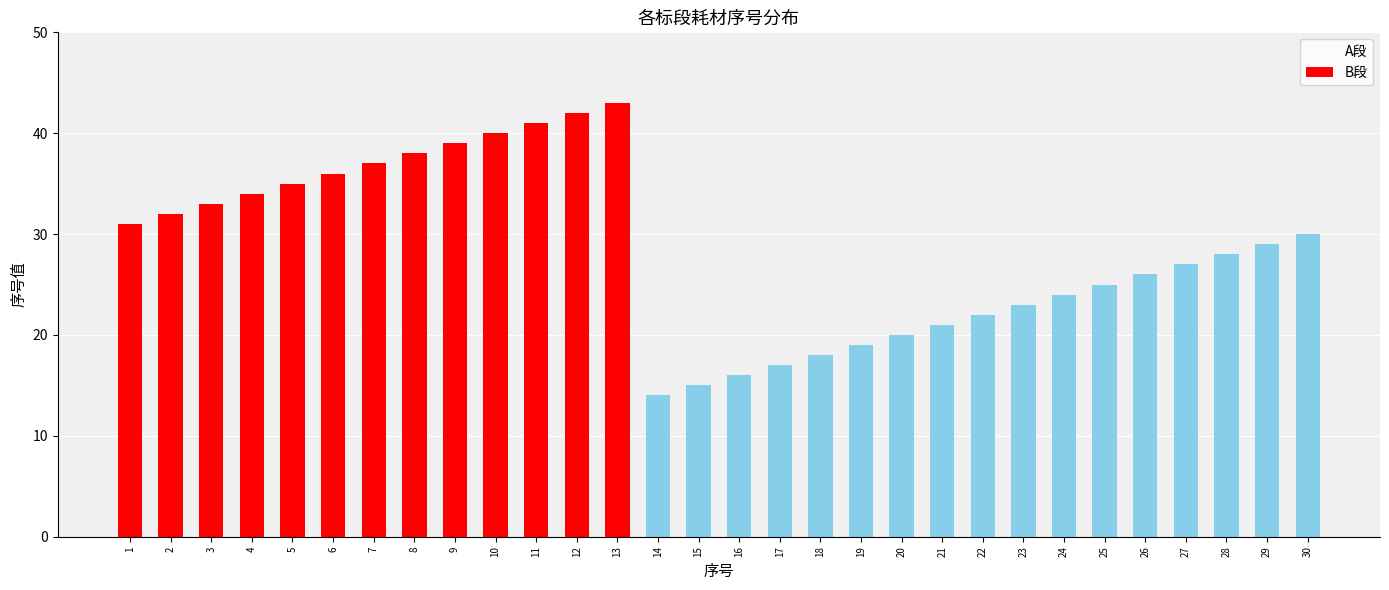

Which has a higher value, 6 or 11?

11